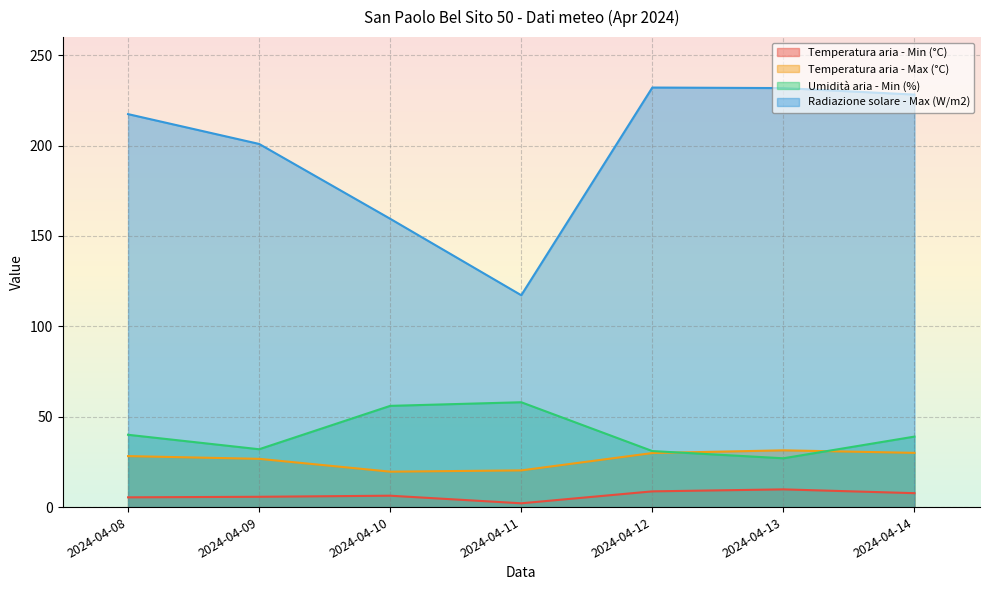

What is the sum of the Umidità aria - Min (%) values at 2024-04-11 and 2024-04-10?

114.0